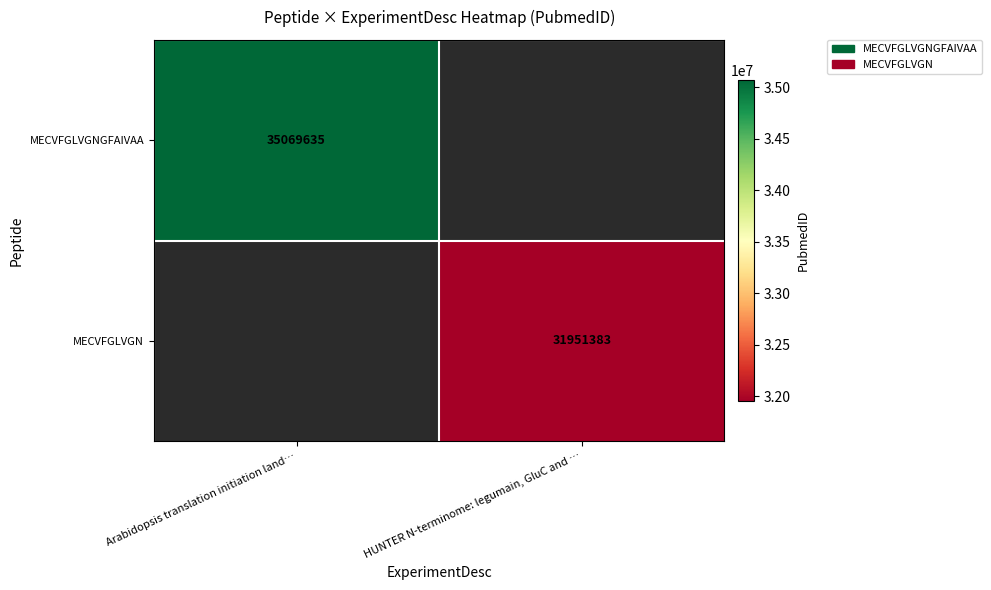

The value of MECVFGLVGN at HUNTER N-terminome: legumain, GluC and … is 13160138. True or false?

False